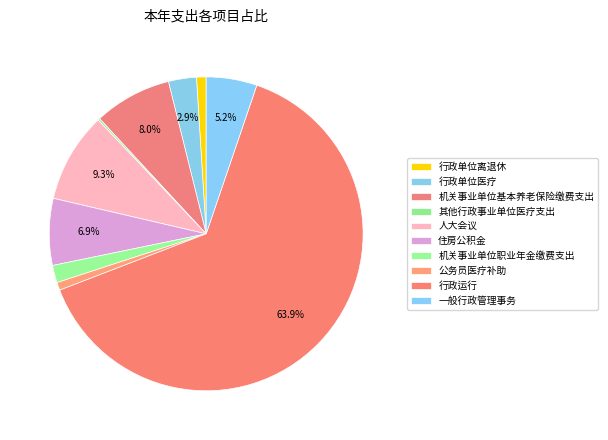

Is there a majority slice in this chart?

Yes